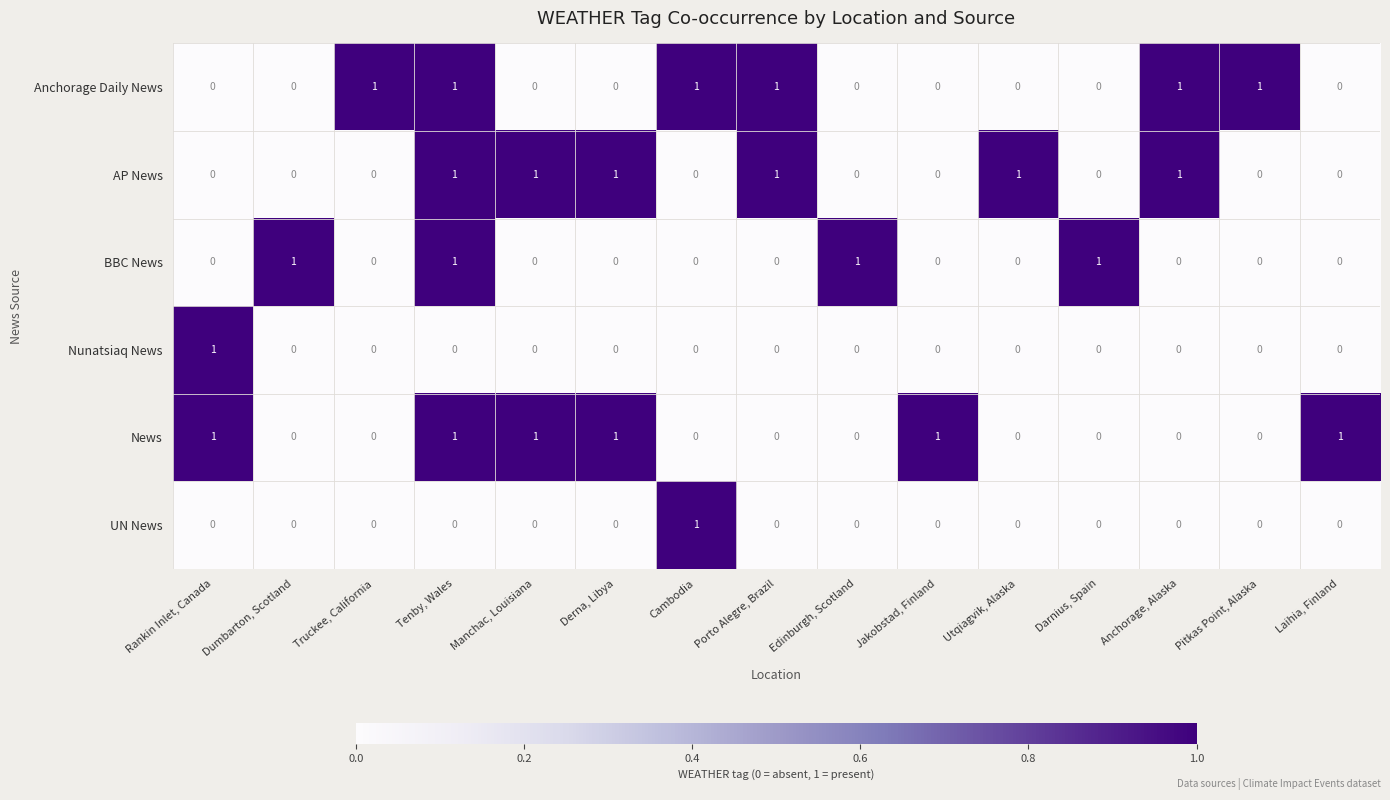

Is it true that AP News equals -1 at Truckee, California?

False